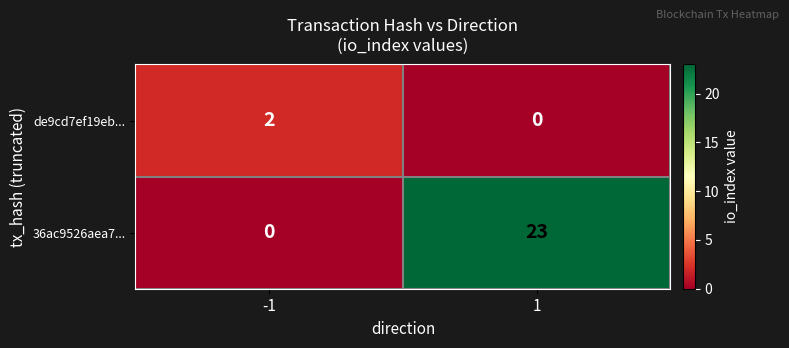

At which category does the chart reach its peak across all series?

1